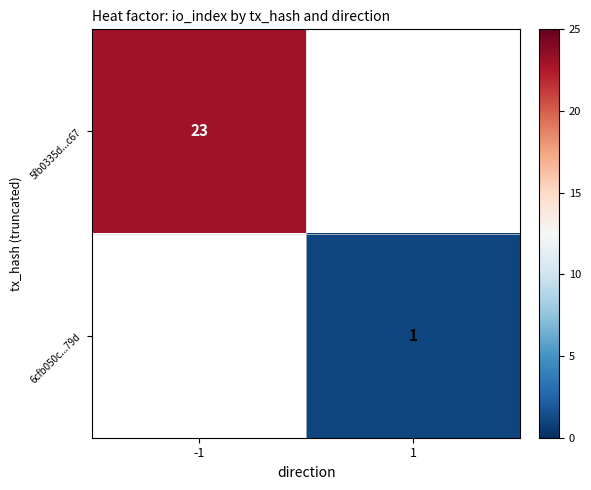

At how many categories does at least one series exceed 11?

1